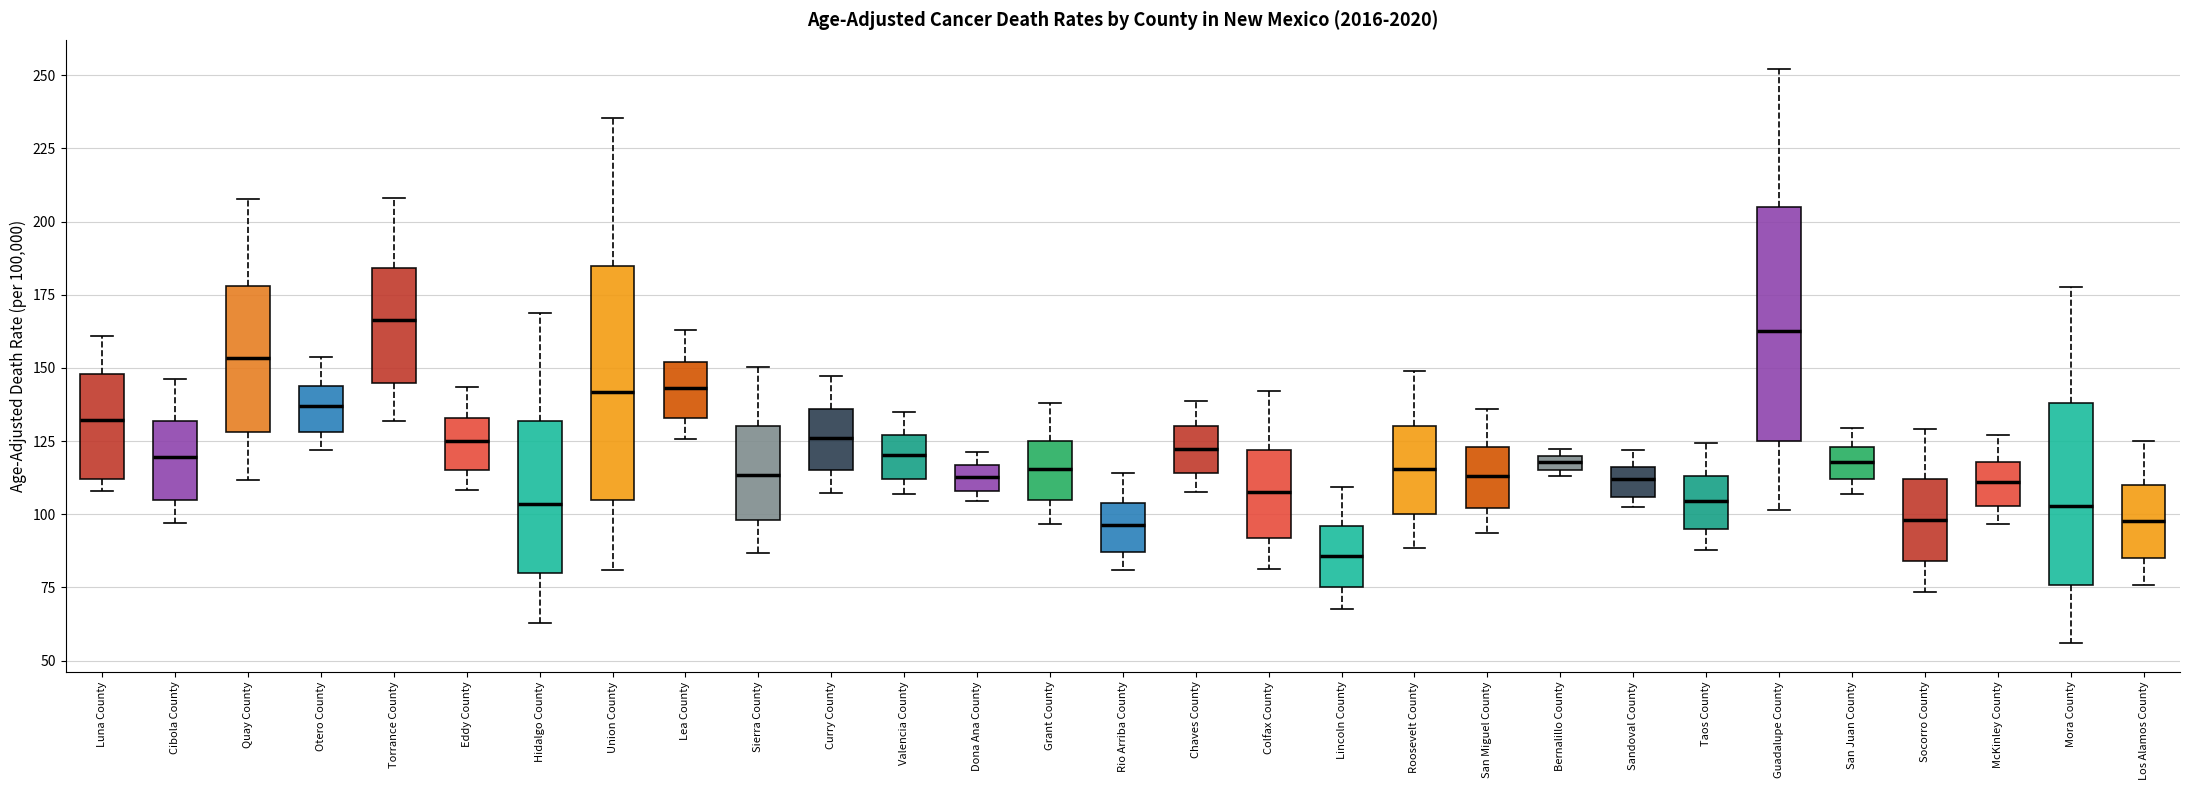

Where does the median line of the box for Mora County sit on the y-axis? The values are not printed on the chart, so give them approximately, as read against the axis.

105